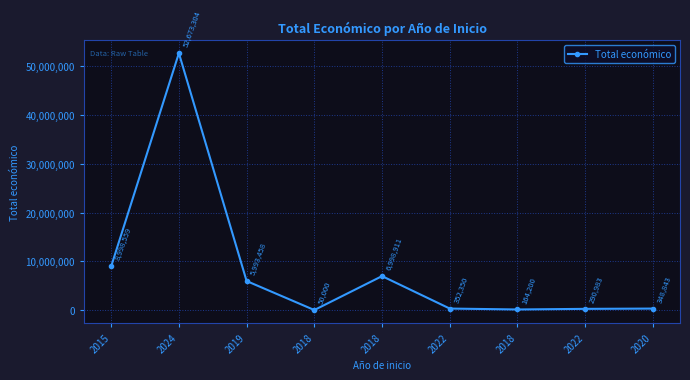

How many series are shown in this chart?

1